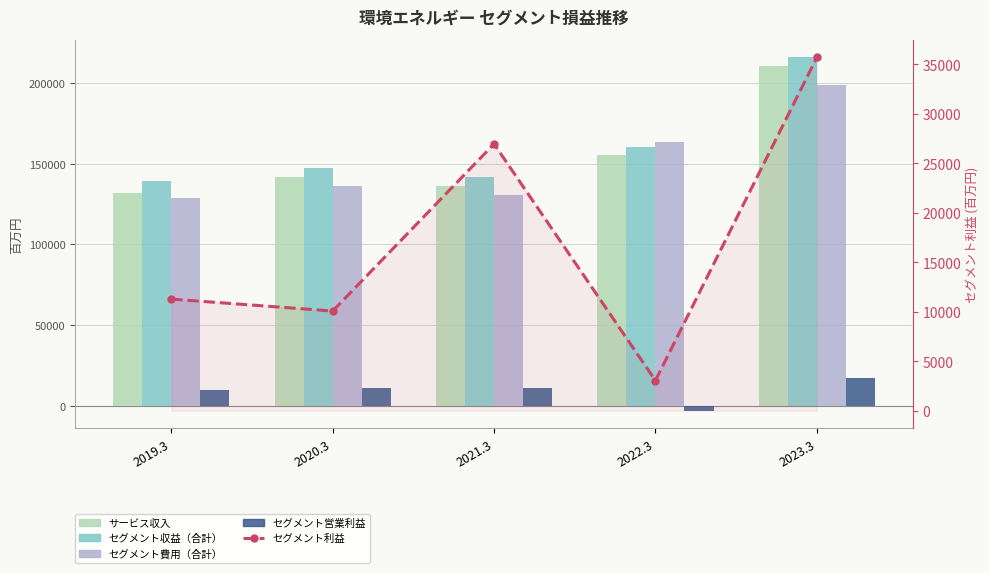

The セグメント営業利益 series shows -3010 at 2022.3. True or false?

True